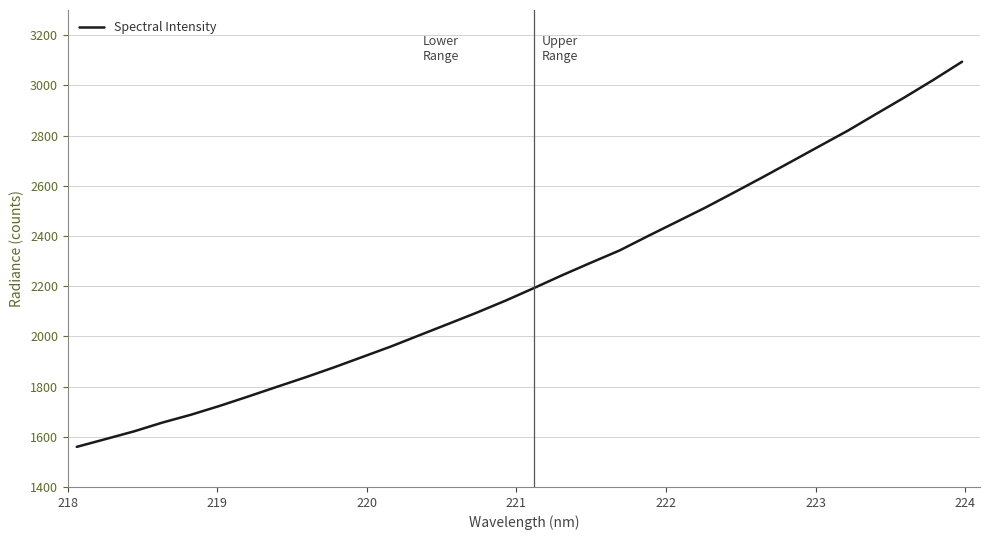

What is the difference between the maximum and minimum values?

1534.2